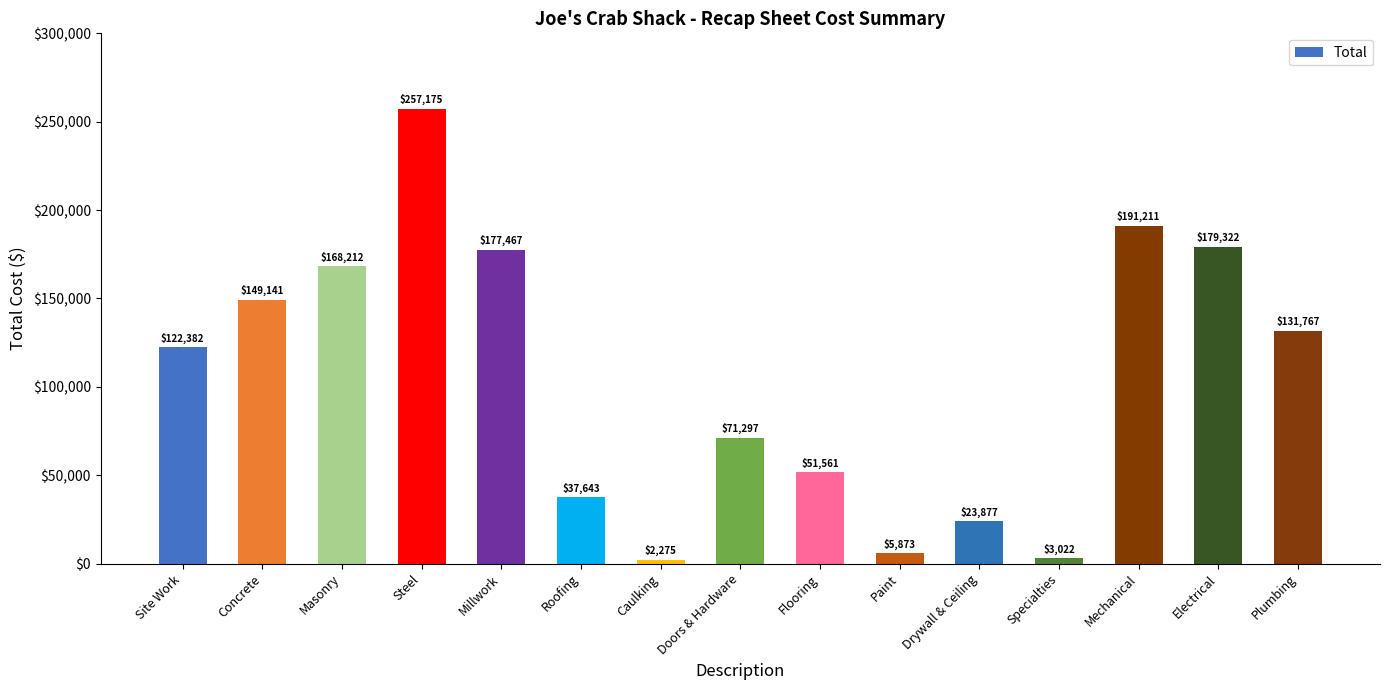

What is the label of the 10th bar from the right?

Roofing